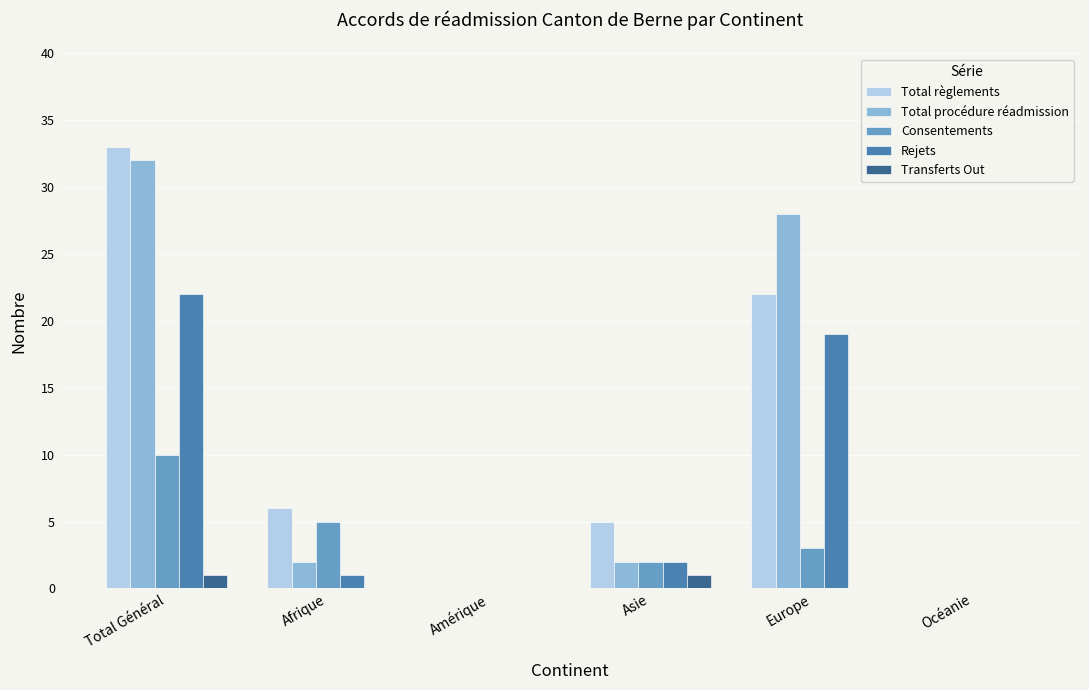

Reading left to right, extract all data points from this chart.

Total règlements: Total Général=33	Afrique=6	Amérique=0	Asie=5	Europe=22	Océanie=0
Total procédure réadmission: Total Général=32	Afrique=2	Amérique=0	Asie=2	Europe=28	Océanie=0
Consentements: Total Général=10	Afrique=5	Amérique=0	Asie=2	Europe=3	Océanie=0
Rejets: Total Général=22	Afrique=1	Amérique=0	Asie=2	Europe=19	Océanie=0
Transferts Out: Total Général=1	Afrique=0	Amérique=0	Asie=1	Europe=0	Océanie=0